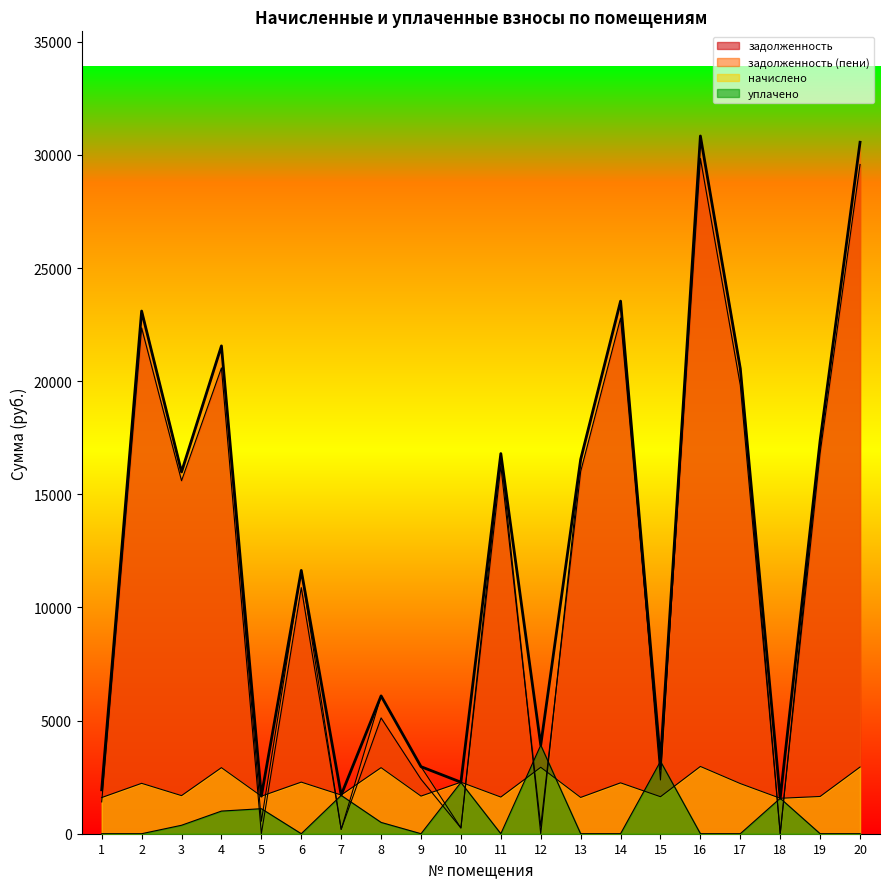

The value of задолженность at 19 is 21900.3. True or false?

False